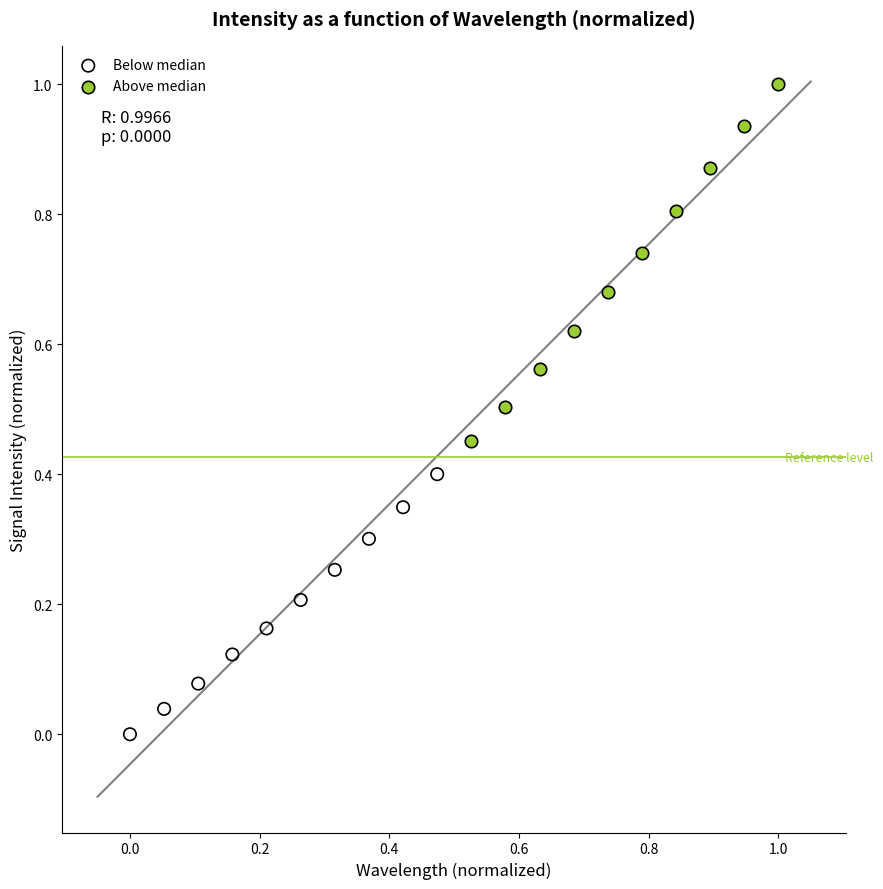

Which series reaches the maximum Y coordinate?

Above median